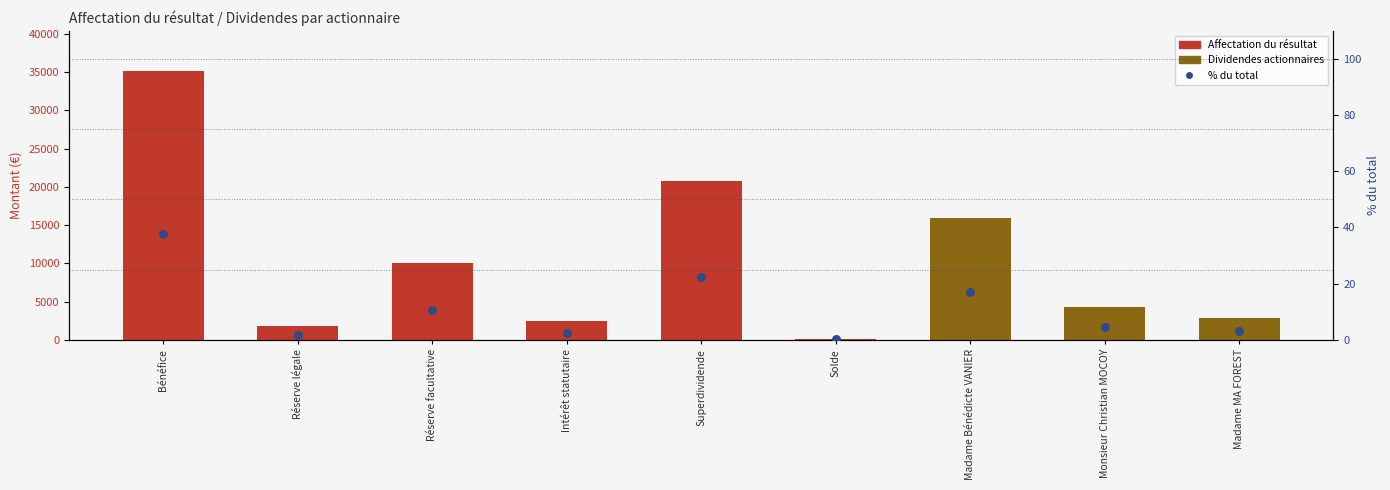

Which series has the widest spread of Y values?

Montant (€)